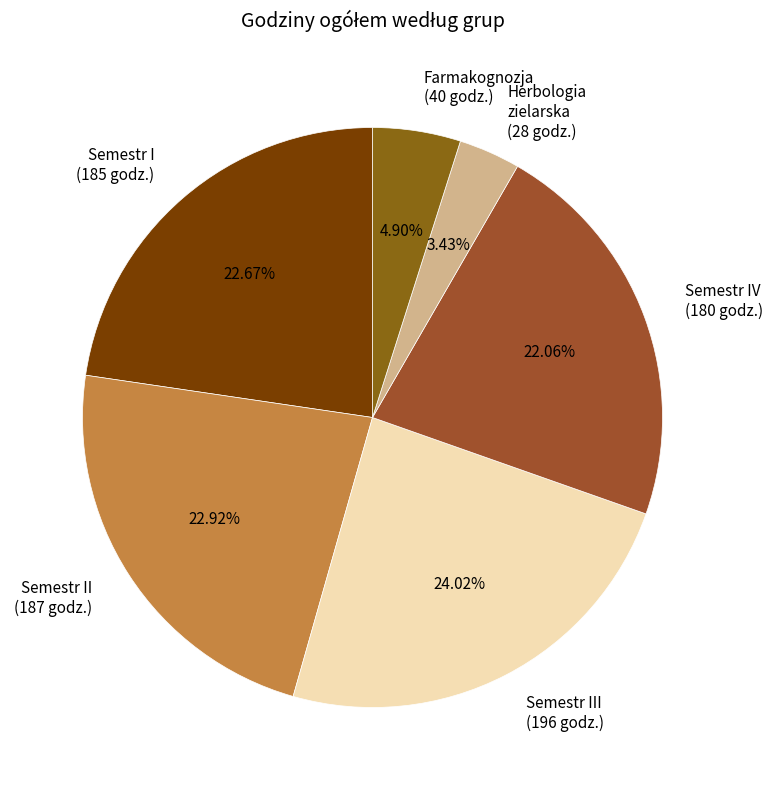

Which has a higher value, Farmakognozja (40 godz.) or Semestr IV (180 godz.)?

Semestr IV (180 godz.)